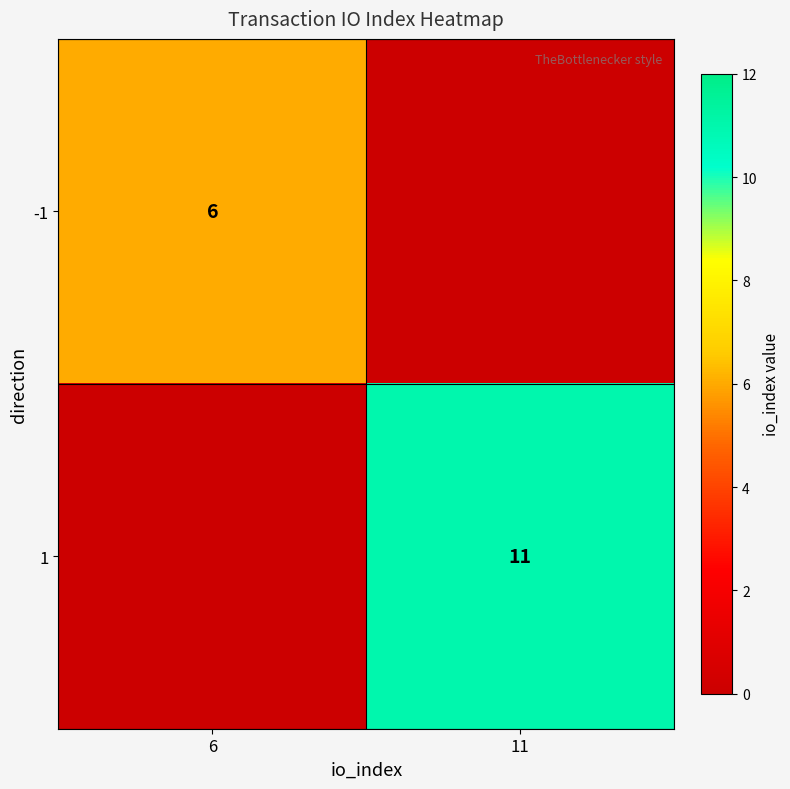

Rank the series at 6 from highest to lowest value.

-1, 1